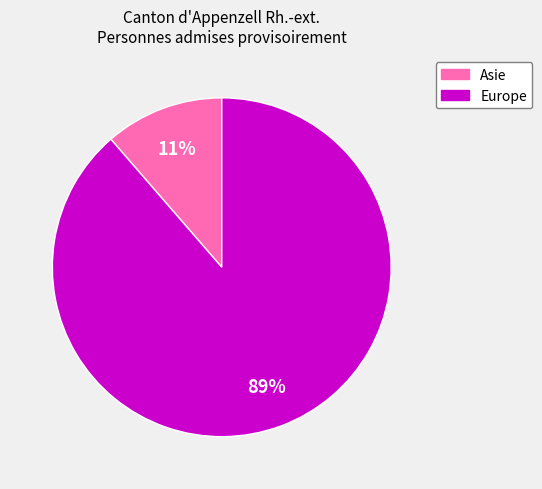

Is it true that Asie is 11% of the pie?

True